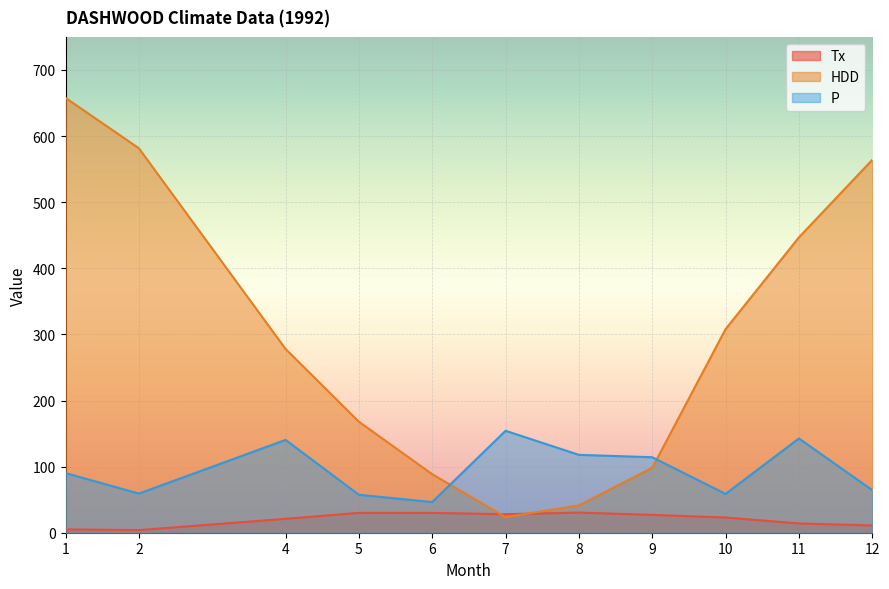

At which category does HDD reach its first local valley?

7